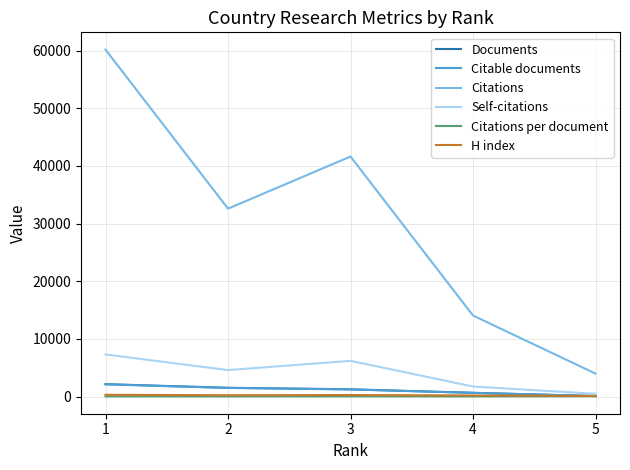

What is the approximate value of Citable documents at 5?

80.0